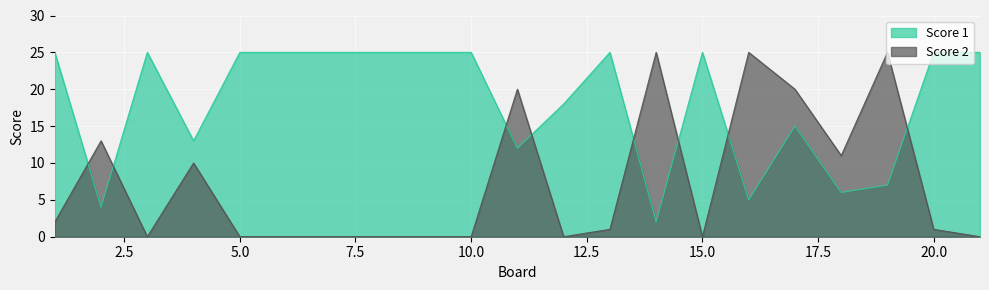

Which series has the widest spread of values?

Score 2